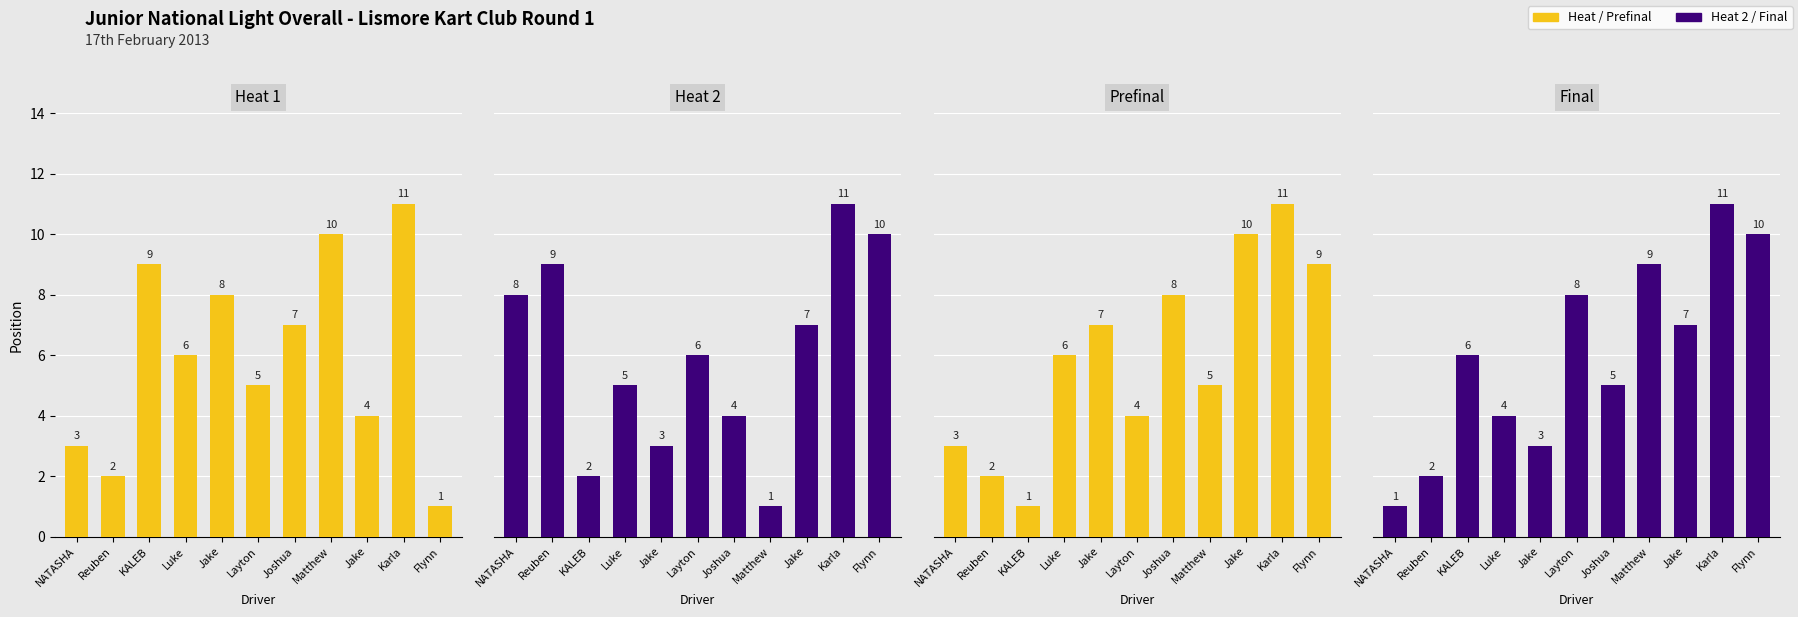

What is the difference between the maximum and minimum values in the Final series?

10